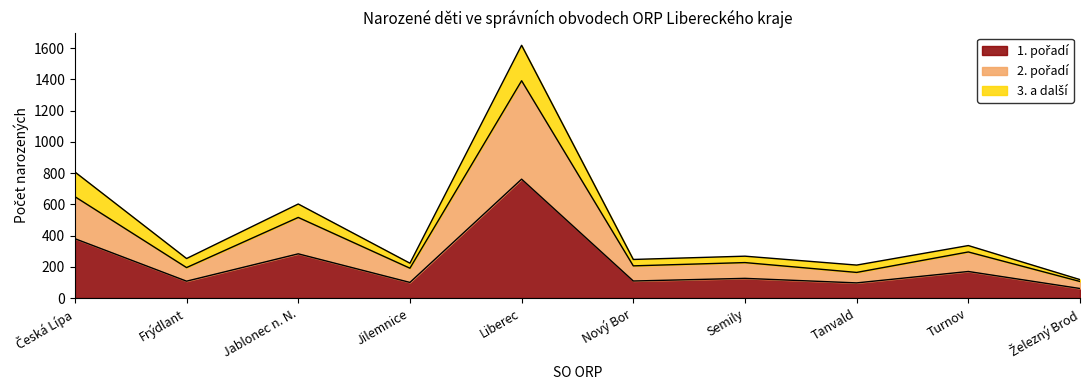

At which category is the sum across all series the highest?

Liberec